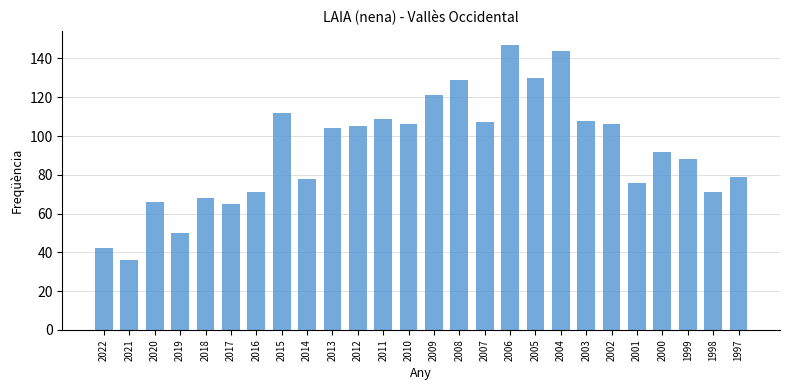

What is the difference between the second highest and minimum values?

108